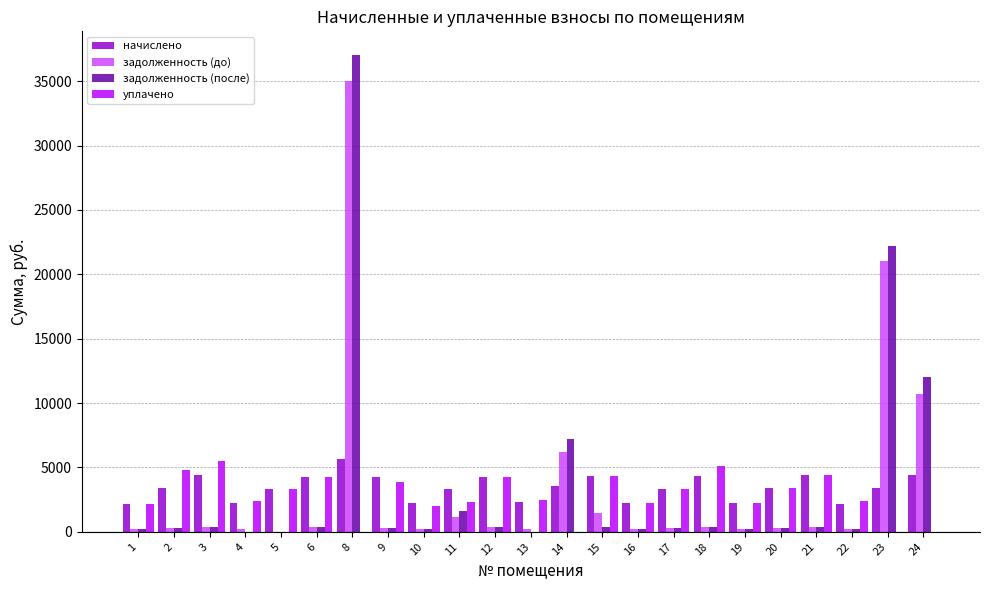

Where does the уплачено series first go above 2500?

2